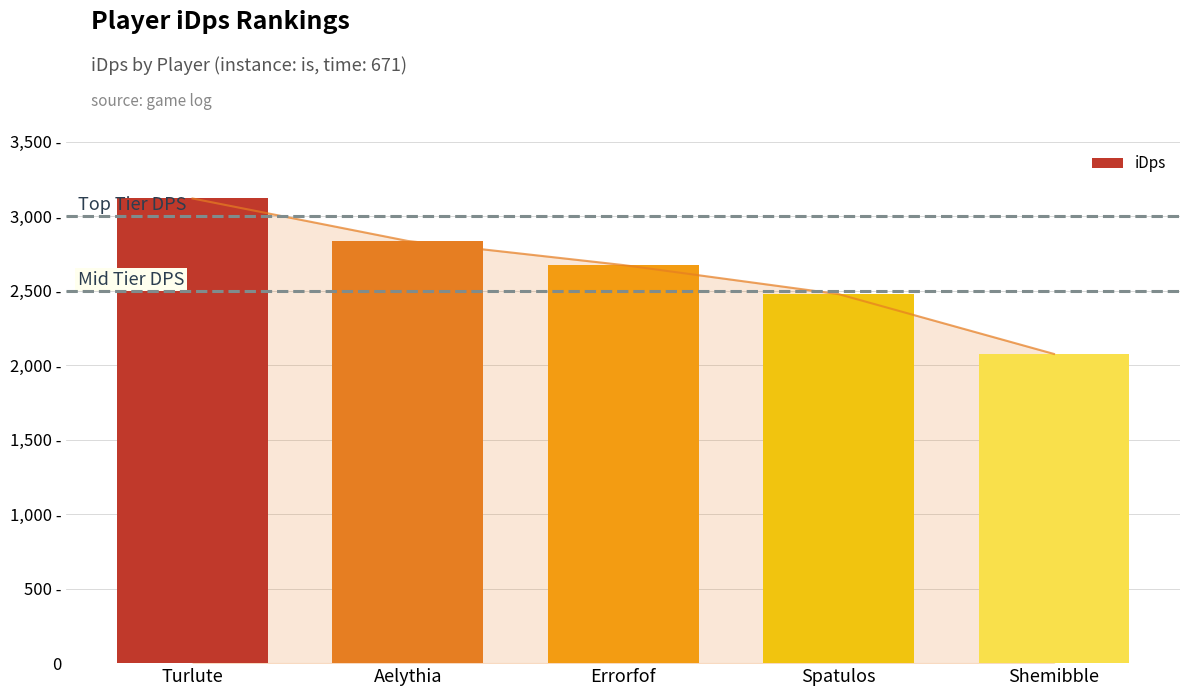

At which label is the value closest to 2596?

Errorfof